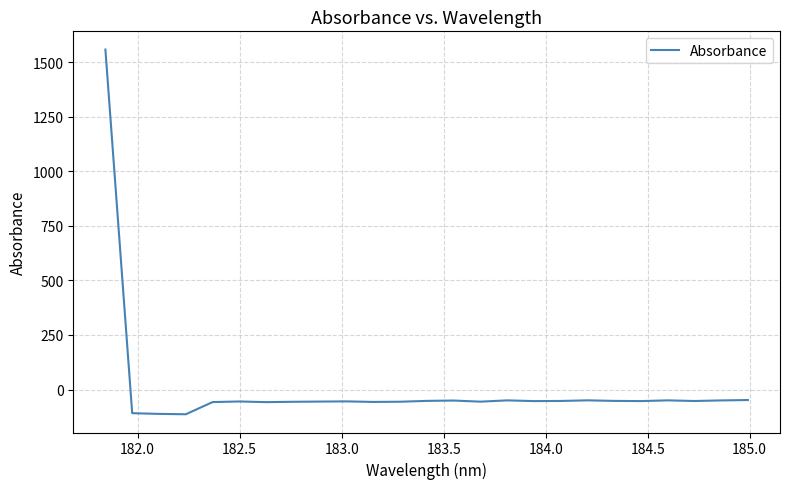

What is the greatest value displayed?

1557.1